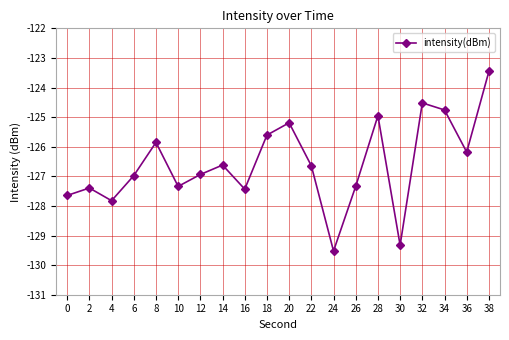

What is the smallest value displayed?

-129.5